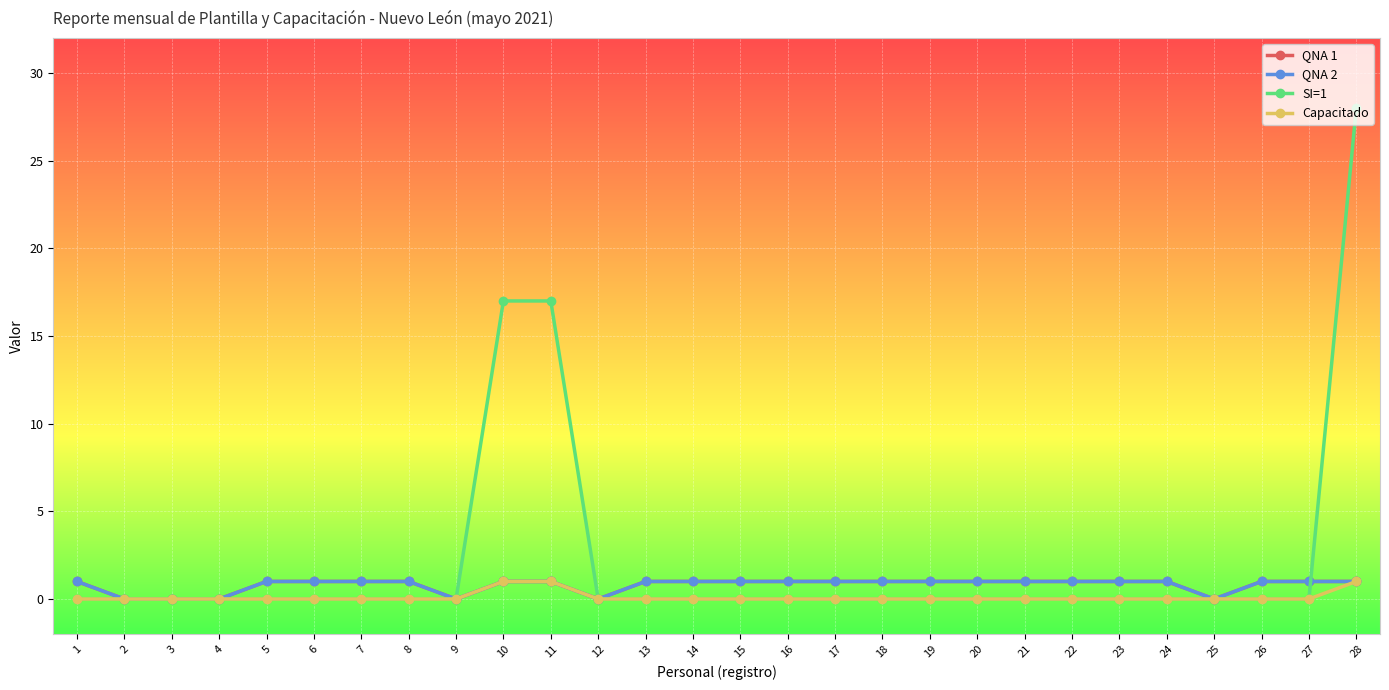

Is it true that Capacitado equals 0 at 6?

True